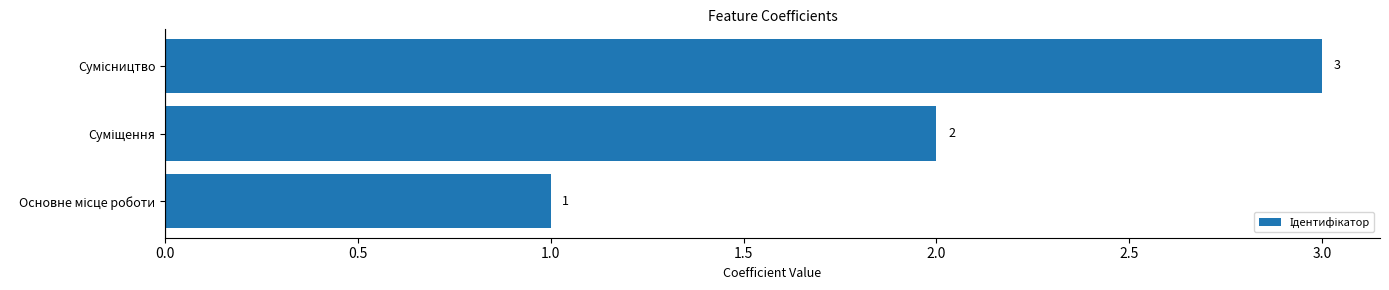

How many values are between 1 and 3?

3